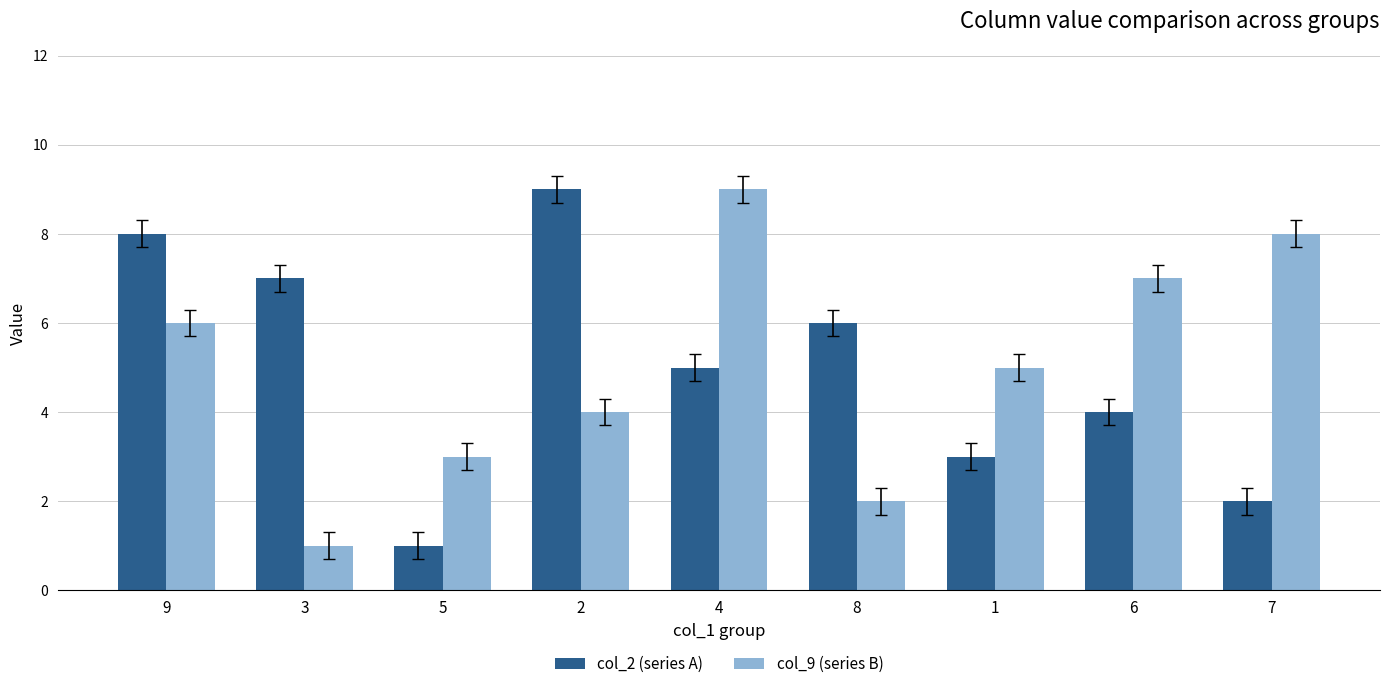

How many bars are there in total?

18